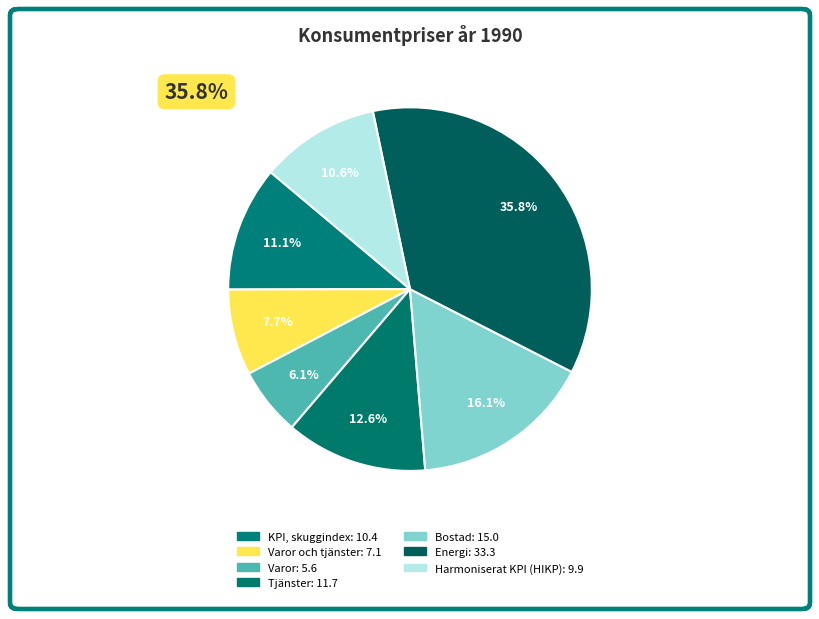

To the nearest percent, what portion does Harmoniserat KPI (HIKP) represent?

11%